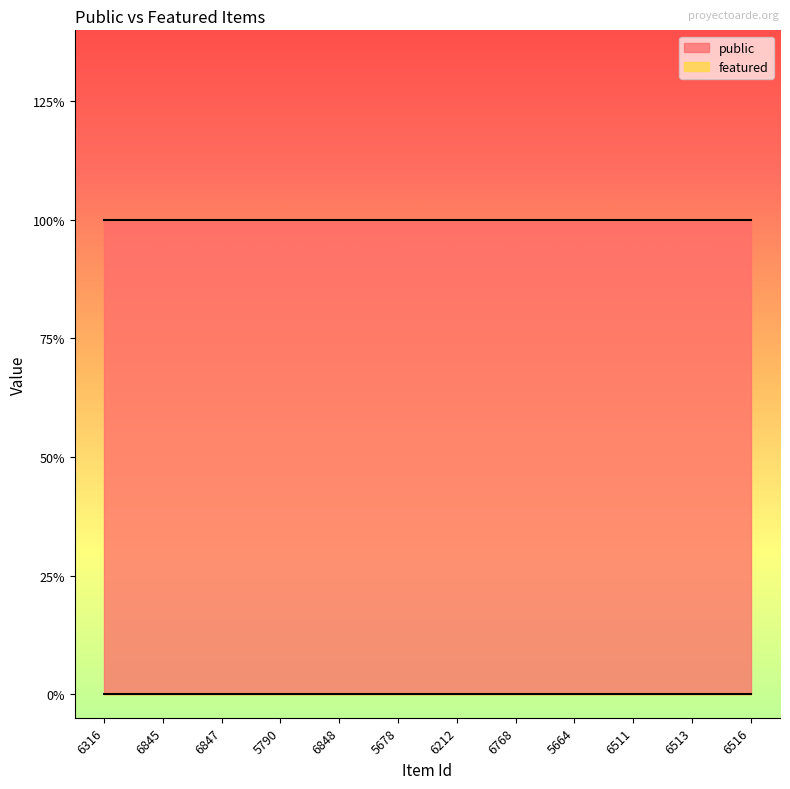

Reading left to right, list all the values displayed in this chart.

public: 1	1	1	1	1	1	1	1	1	1	1	1
featured: 0	0	0	0	0	0	0	0	0	0	0	0